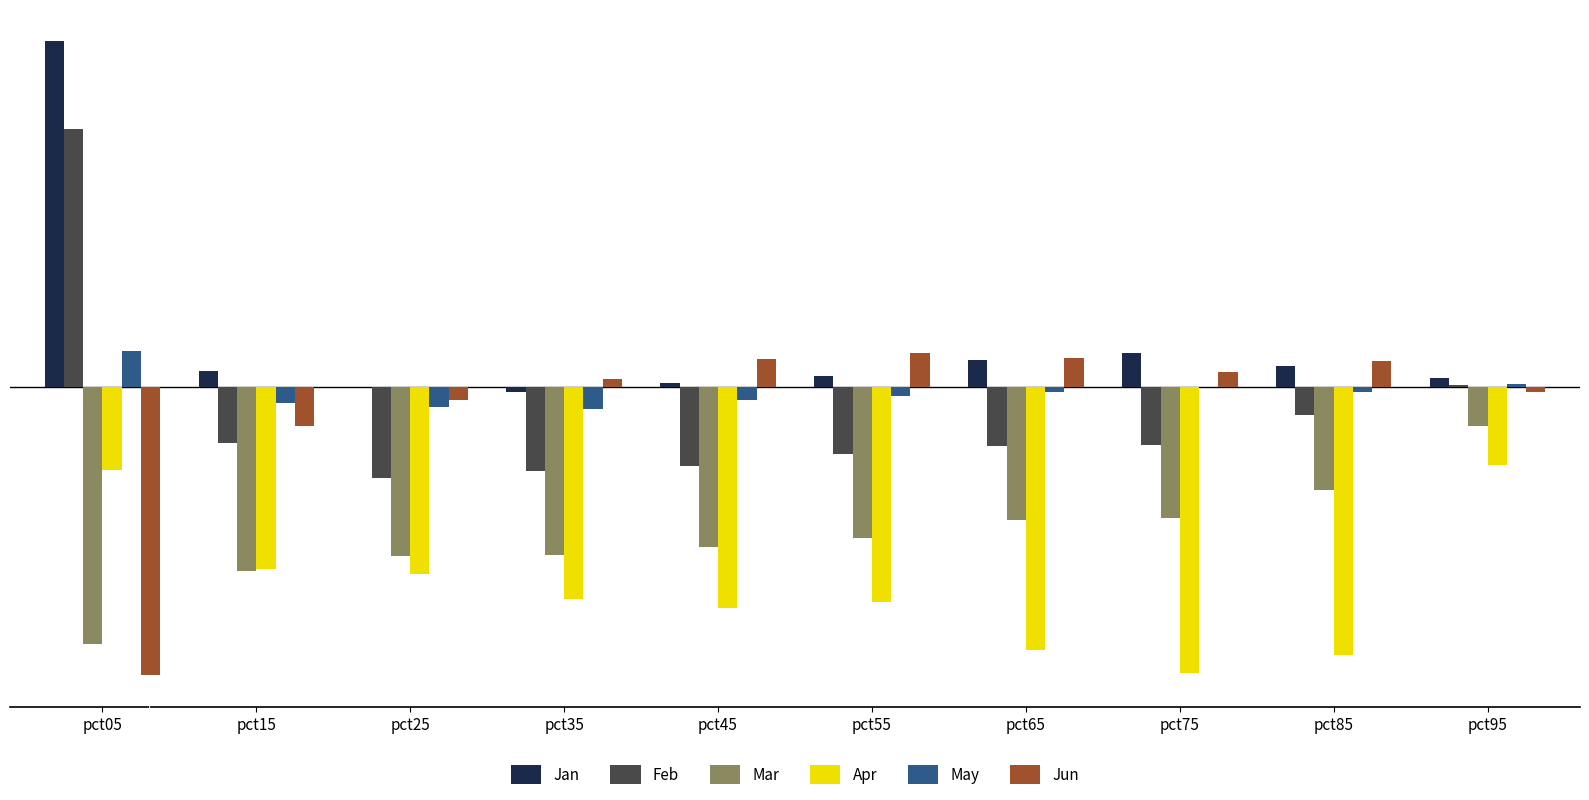

How many positive values does the May series have?

3